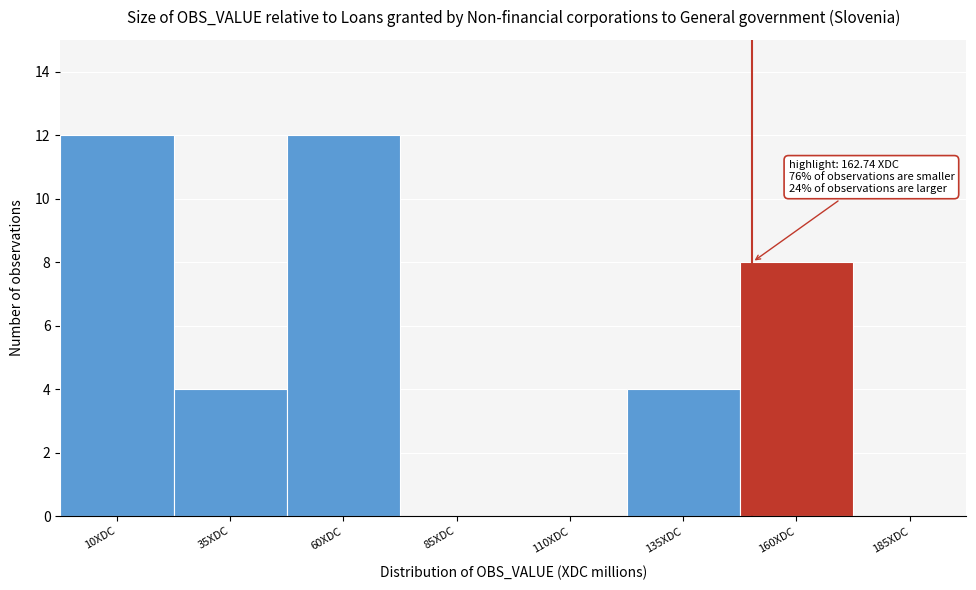

Reading left to right, extract all data points from this chart.

10XDC=12	35XDC=4	60XDC=12	85XDC=0	110XDC=0	135XDC=4	160XDC=8	185XDC=0